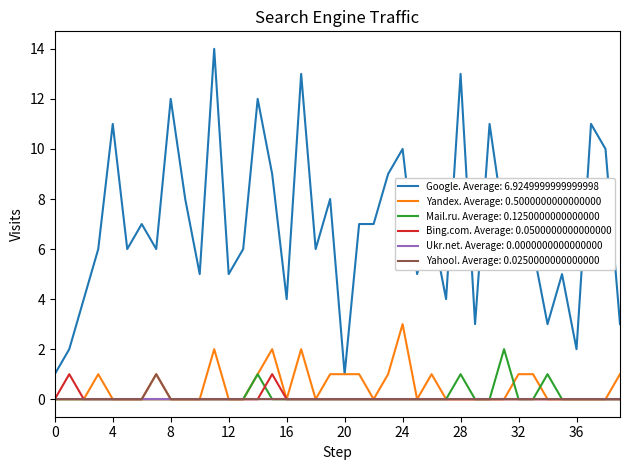

How many series are shown in this chart?

6